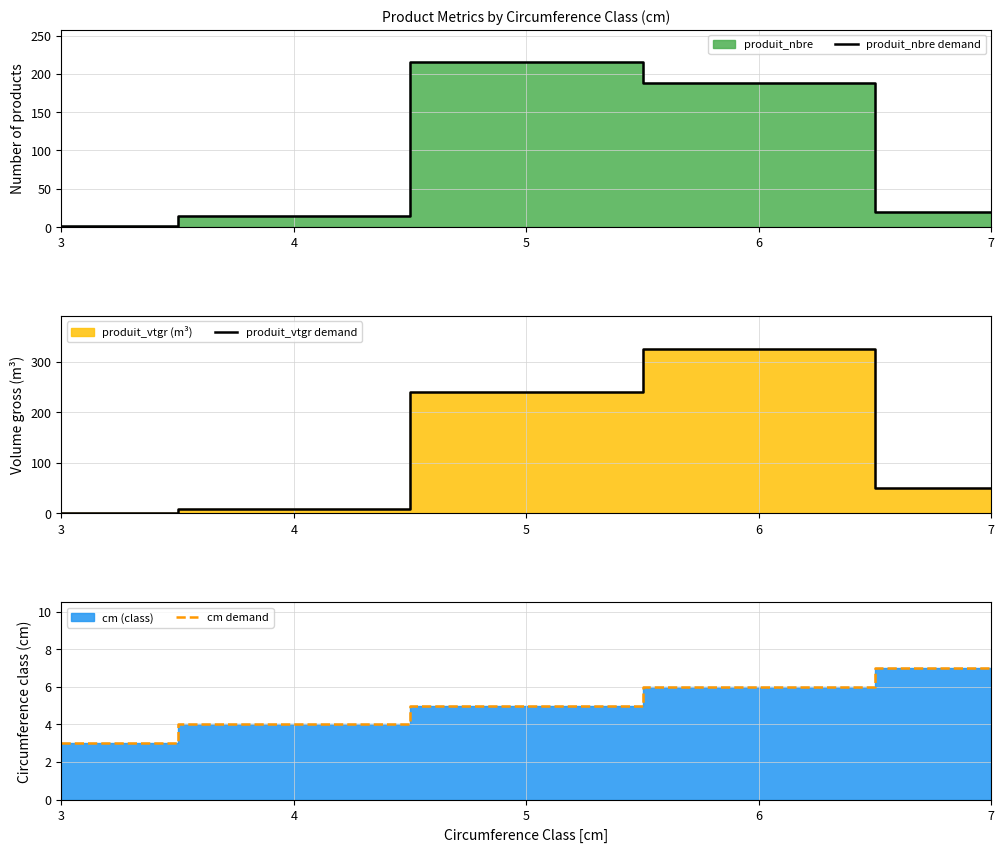

How many times do cm demand and produit_vtgr demand cross each other?

1